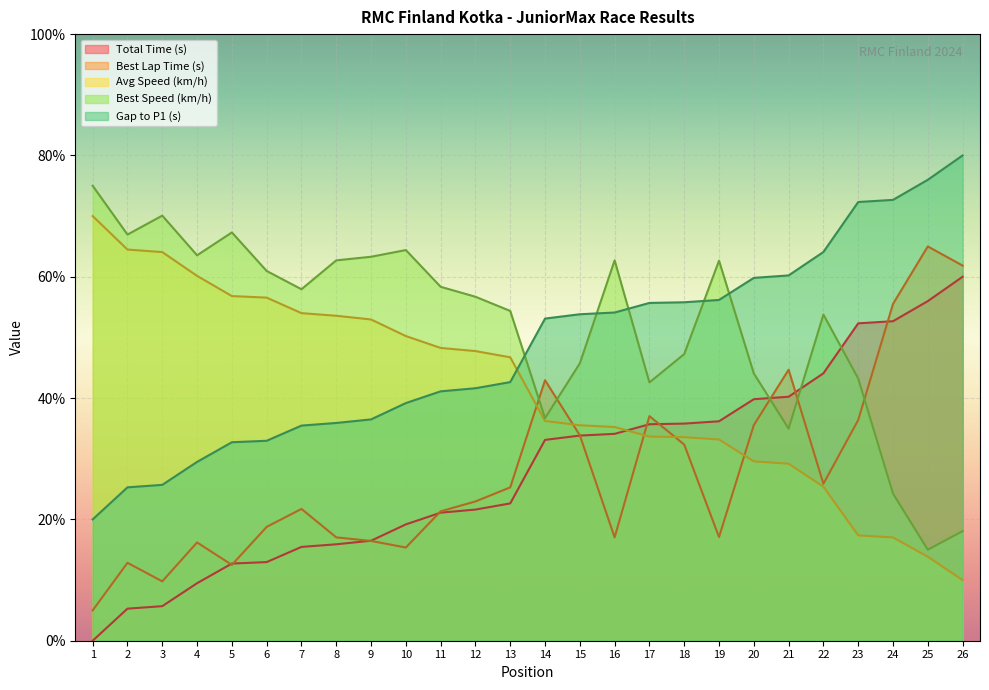

Which series has the widest spread of values?

Total Time